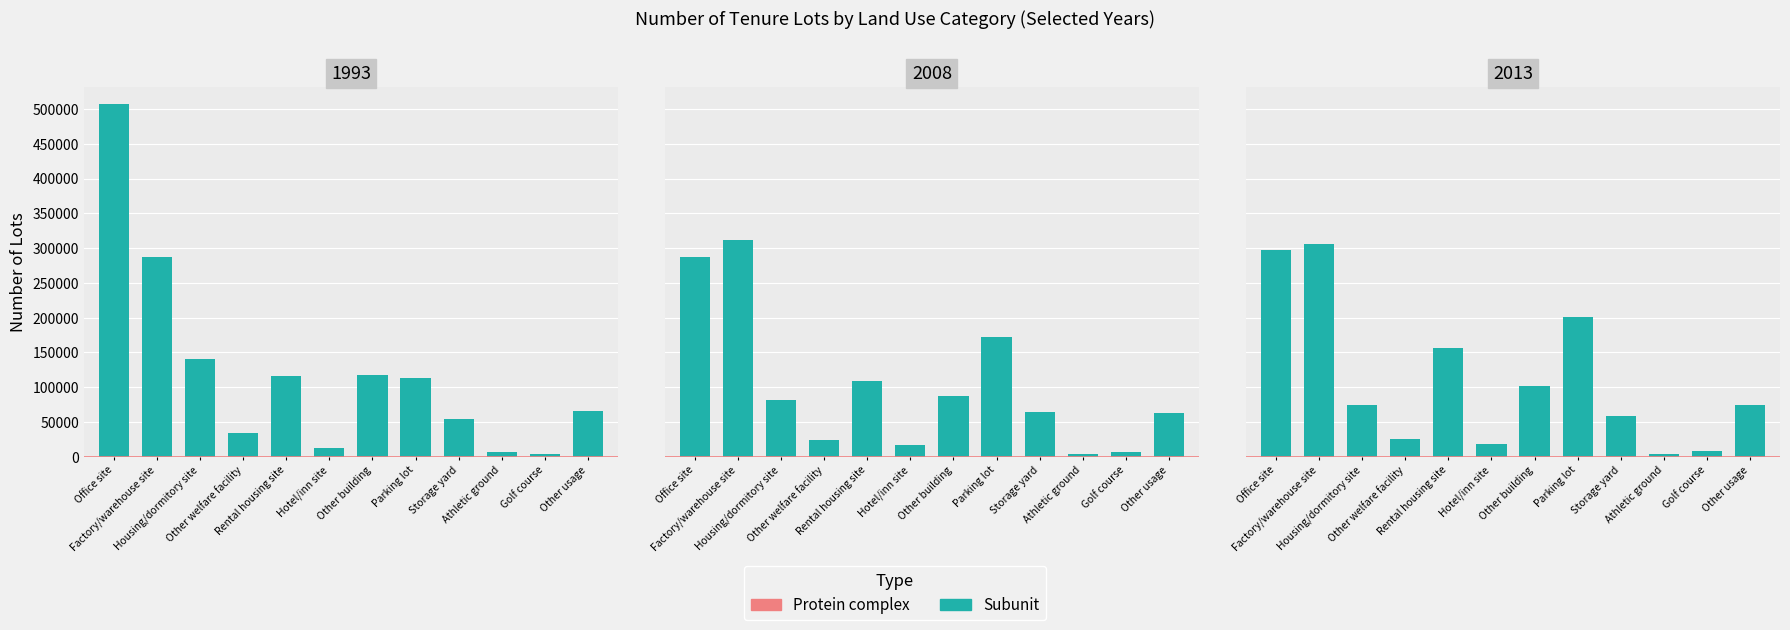

Where is 2008 nearest to the value 157905?

Parking lot